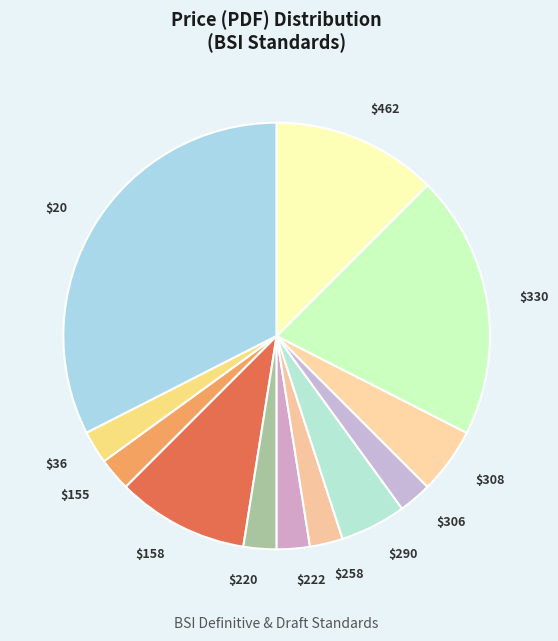

True or false: $306 accounts for 3% of the total.

True